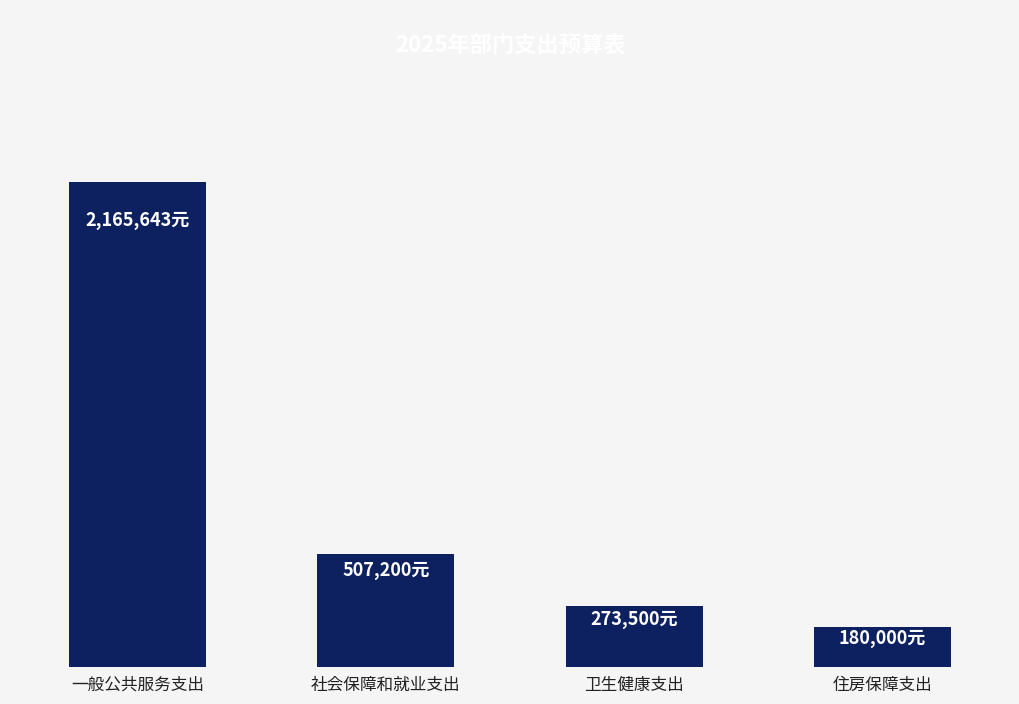

Is it true that the value at 住房保障支出 is 244847?

False